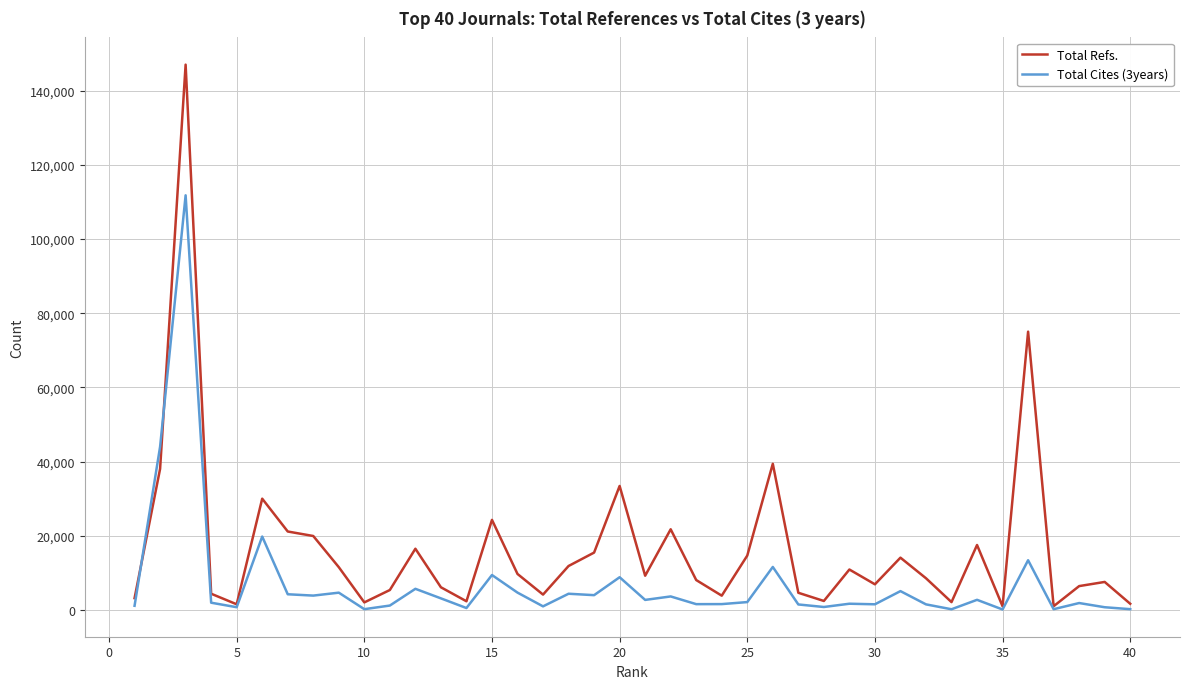

After their last crossing, which series has the higher values: Total Cites (3years) or Total Refs.?

Total Refs.